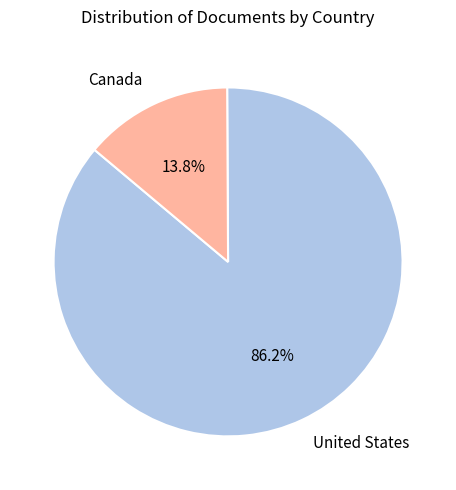

How many segments does this pie chart have?

2